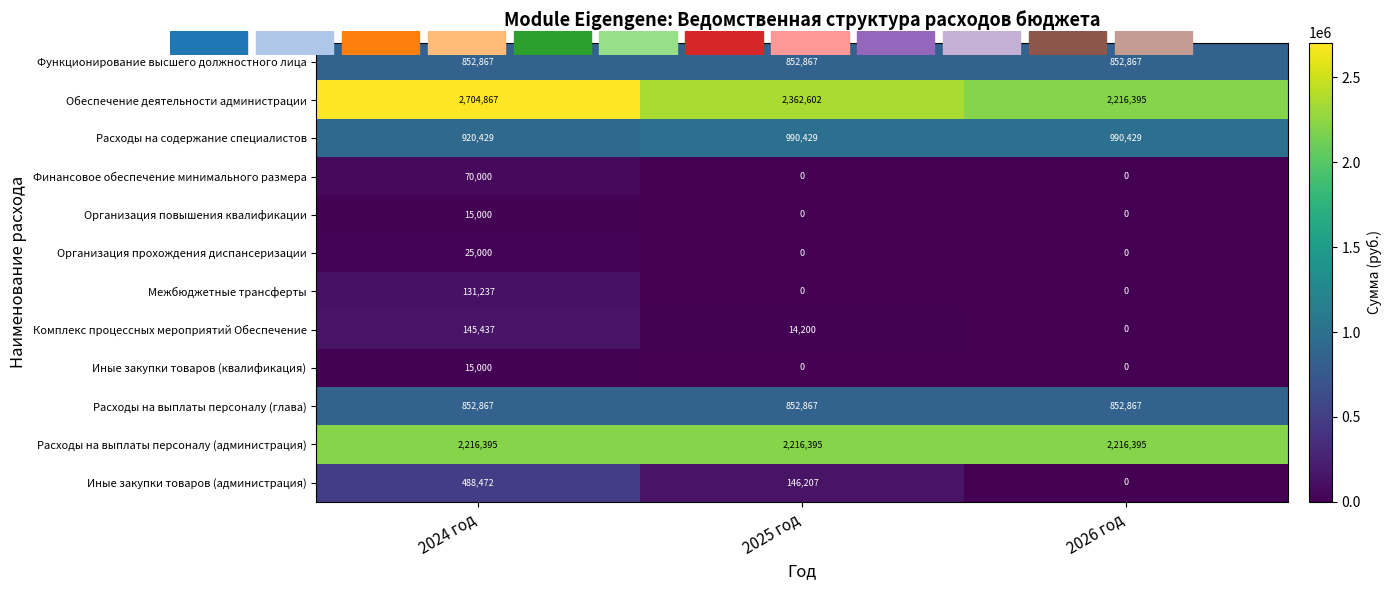

Is it true that Межбюджетные трансферты equals -70335 at 2026 год?

False